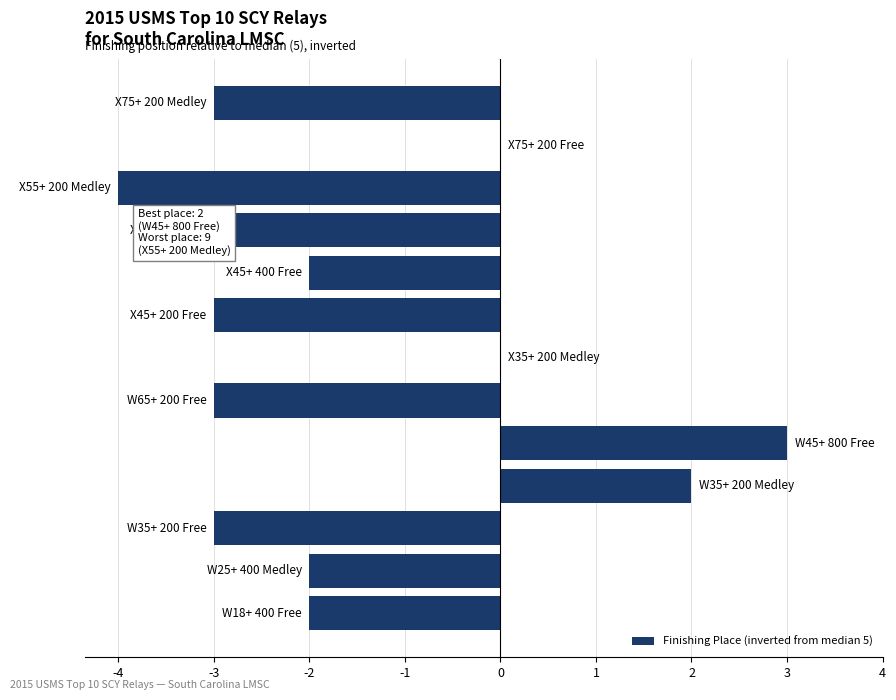

What is the sum of all values?

-20